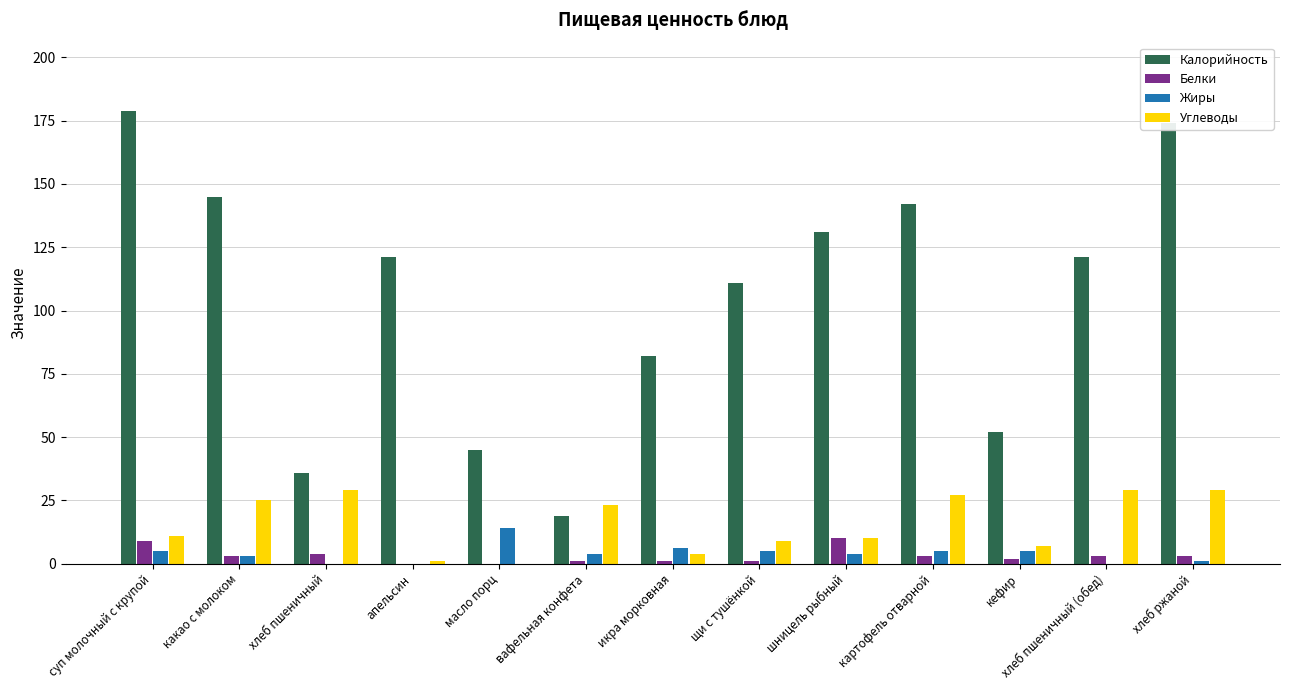

Which series has the largest range (max minus min)?

Калорийность